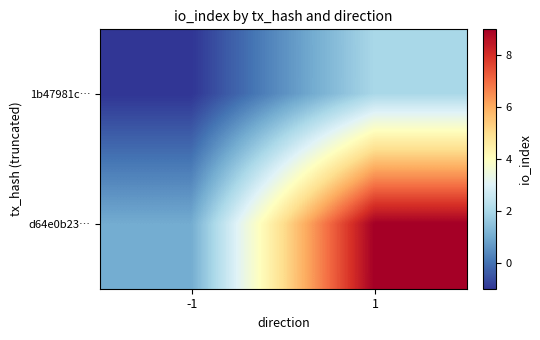

At -1, list the series in order from largest to smallest.

d64e0b23…, 1b47981c…